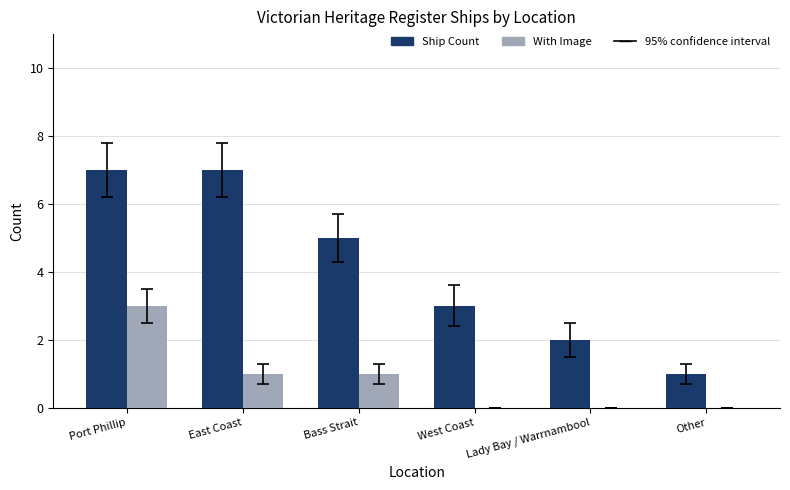

The With Image series shows 0 at Bass Strait. True or false?

False